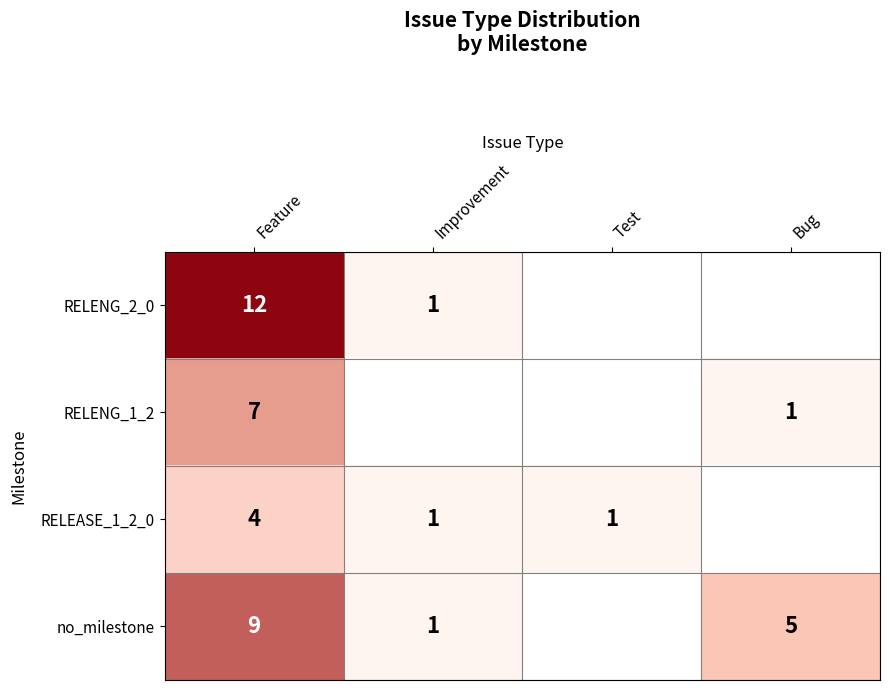

Which series changed the most between Feature and Improvement?

RELENG_2_0